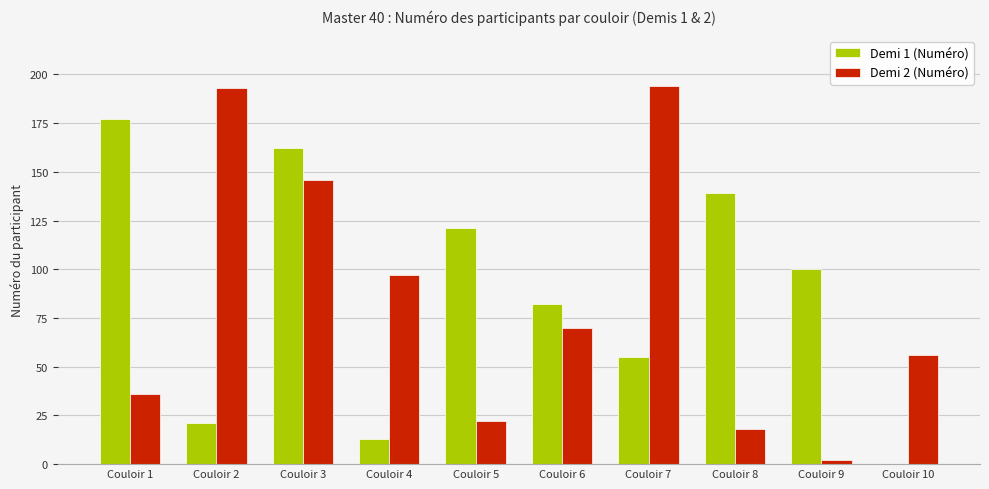

Reading left to right, what are all the values shown in this chart?

Demi 1 (Numéro): 177	21	162	13	121	82	55	139	100	0
Demi 2 (Numéro): 36	193	146	97	22	70	194	18	2	56